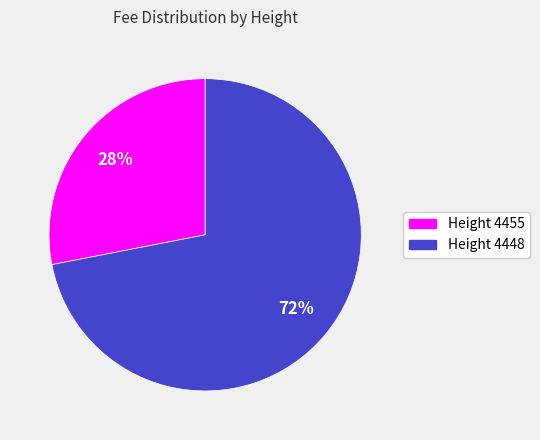

To the nearest percent, what is the difference between the largest and smallest slice percentages?

44%